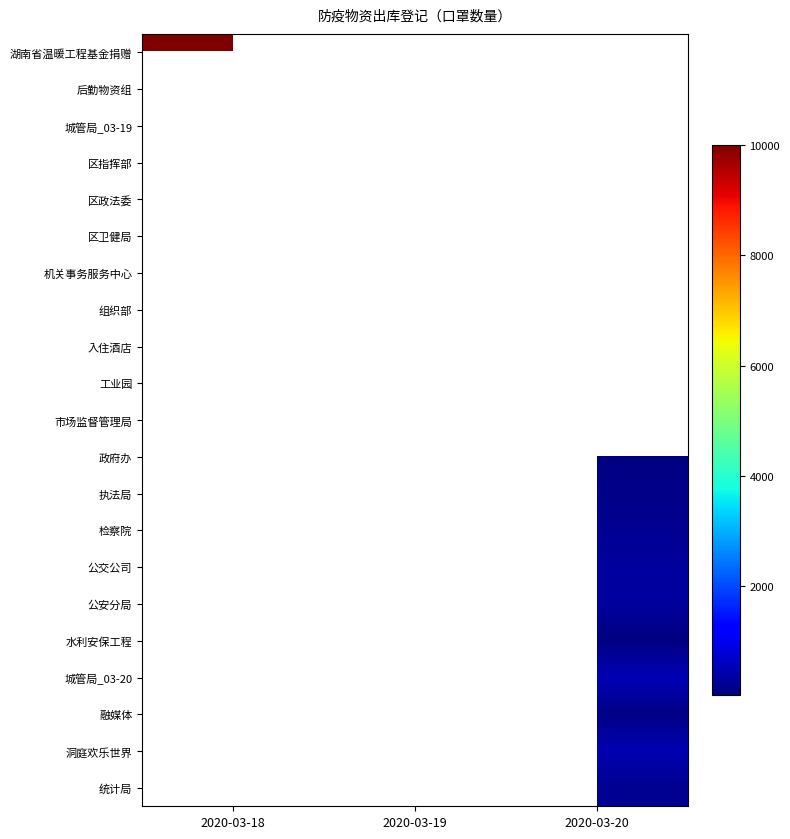

The value of 区政法委 at 2020-03-19 is 100.0. True or false?

True